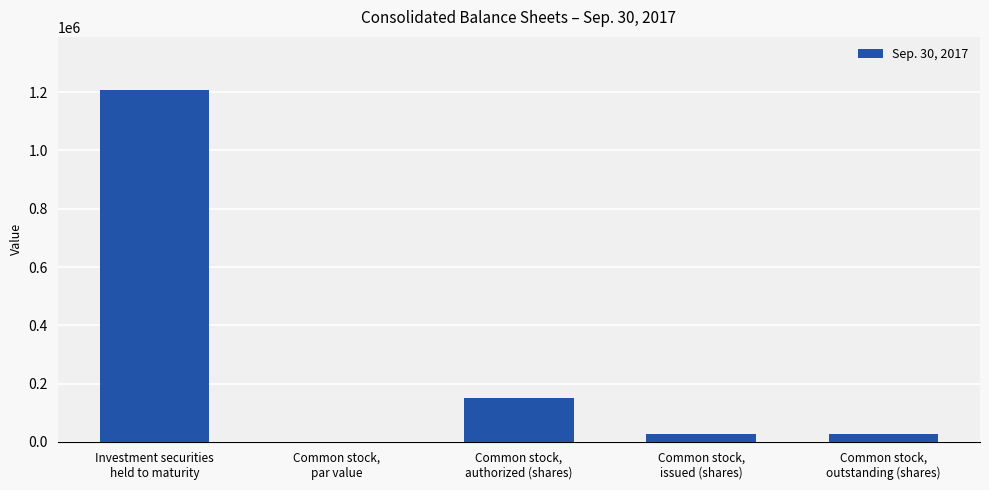

Approximately how many times larger is the value at Common stock,
authorized (shares) compared to Common stock,
outstanding (shares)?

5.7